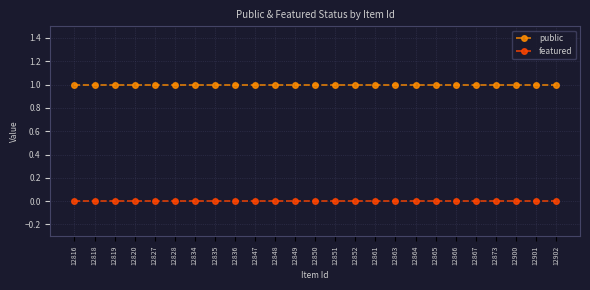

True or false: public and featured cross at least once.

False